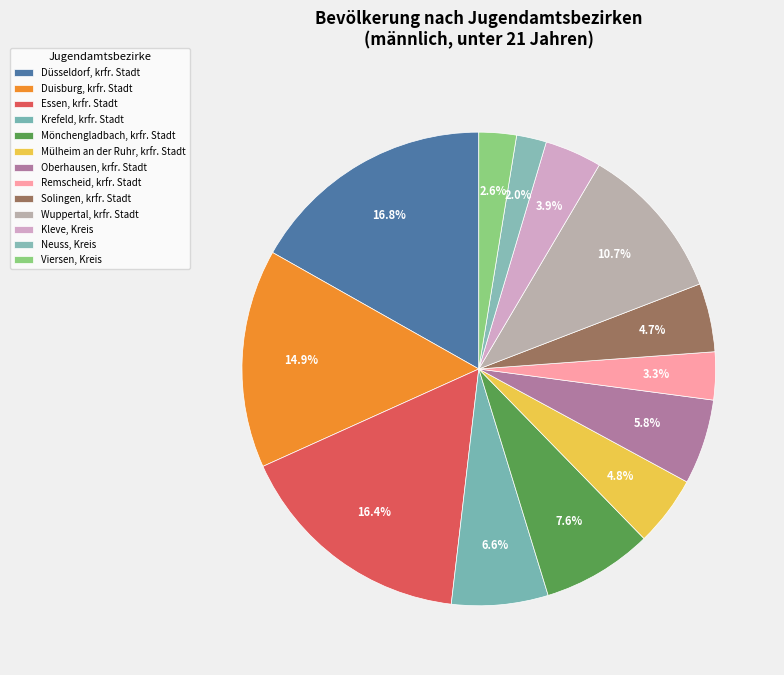

Does any single category account for the majority?

No